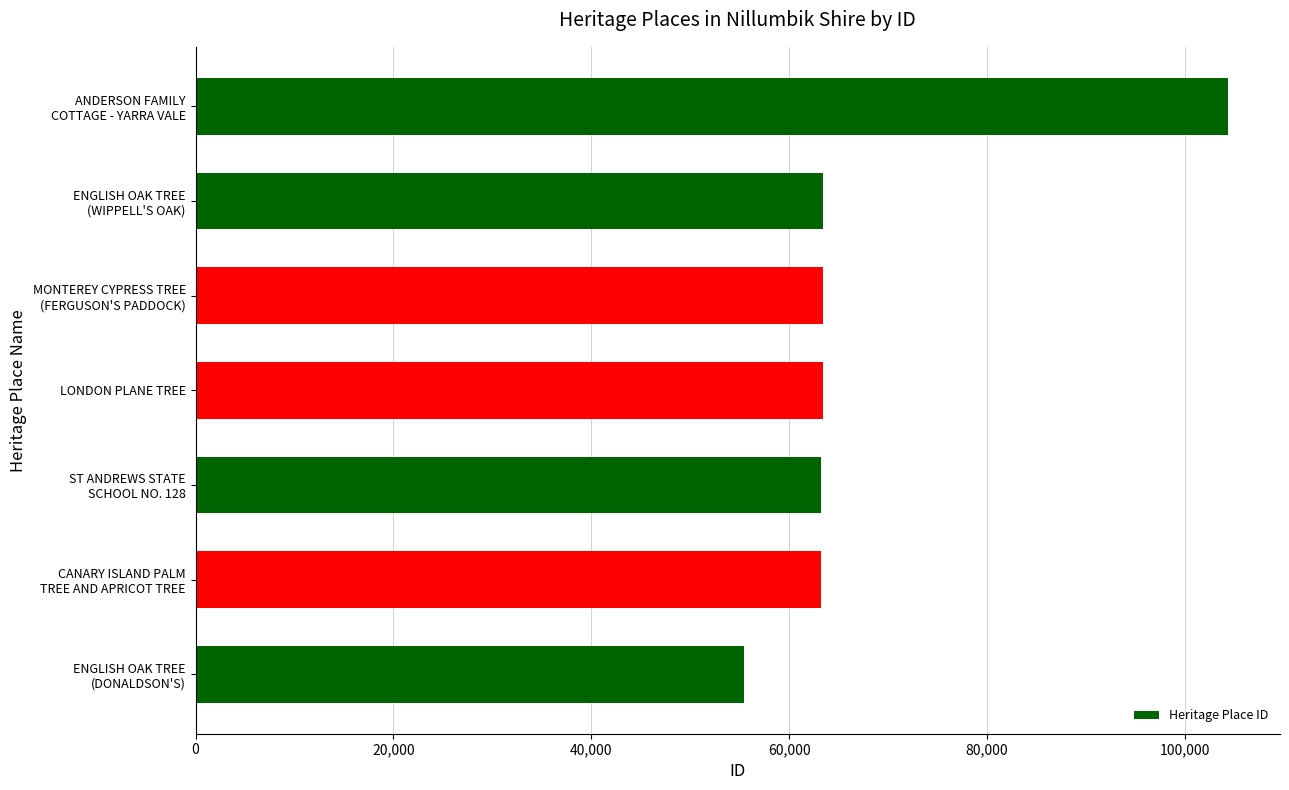

What is the difference between the maximum and minimum values?

48948